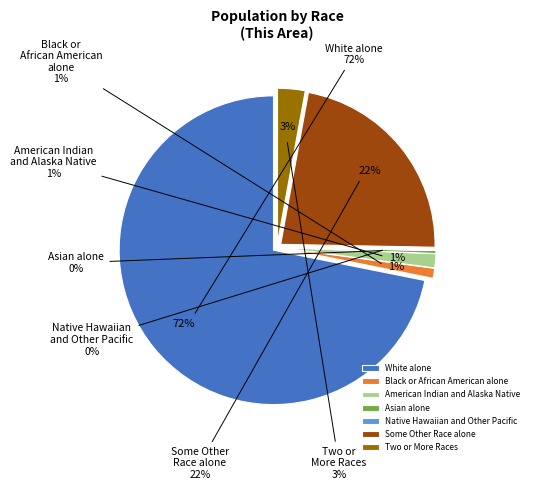

What is the smallest slice in the pie chart?

Native Hawaiian and Other Pacific